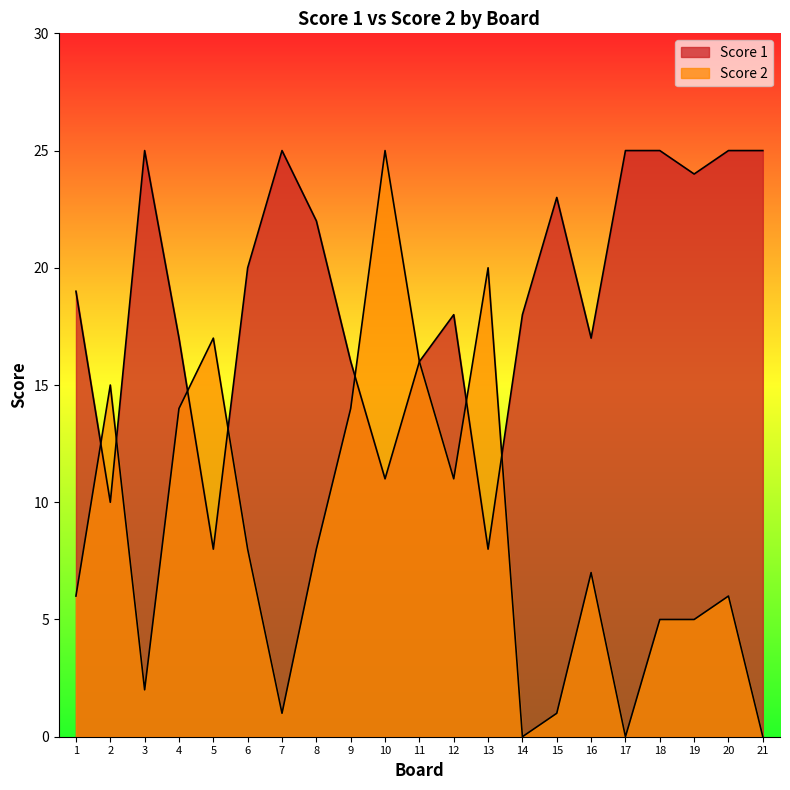

How many values in the Score 2 series exceed 7?

10